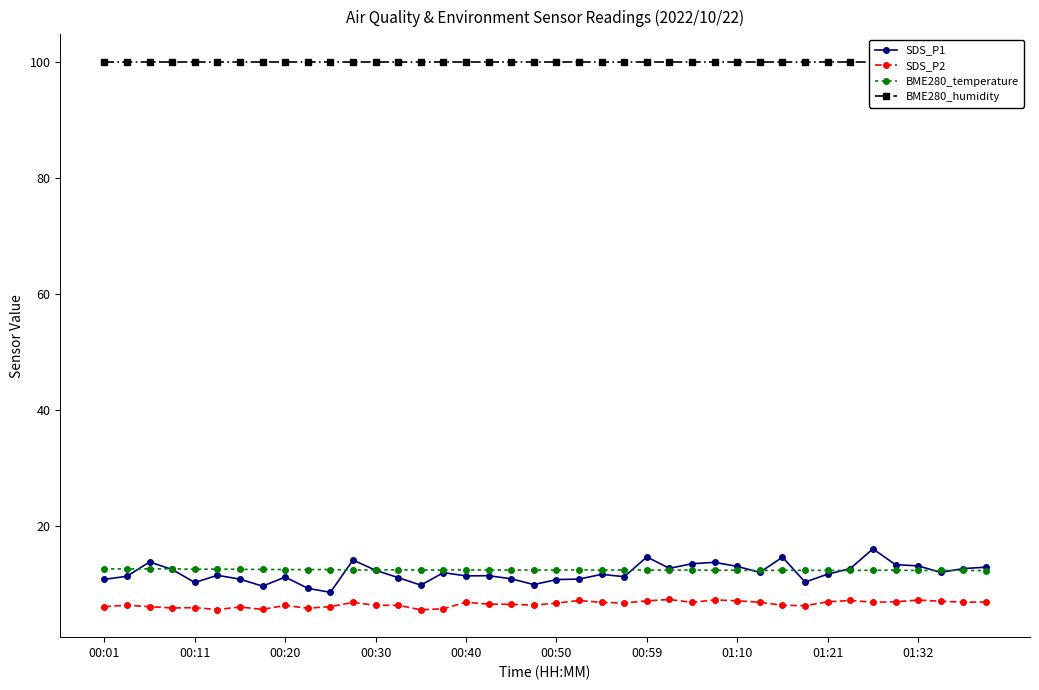

True or false: SDS_P1 and SDS_P2 intersect in this chart.

False